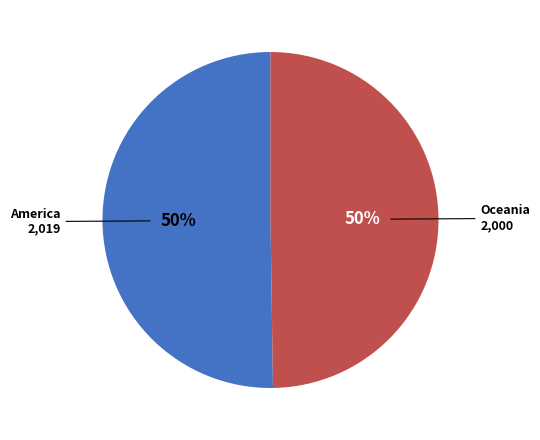

To the nearest percent, what is the average slice percentage?

50%